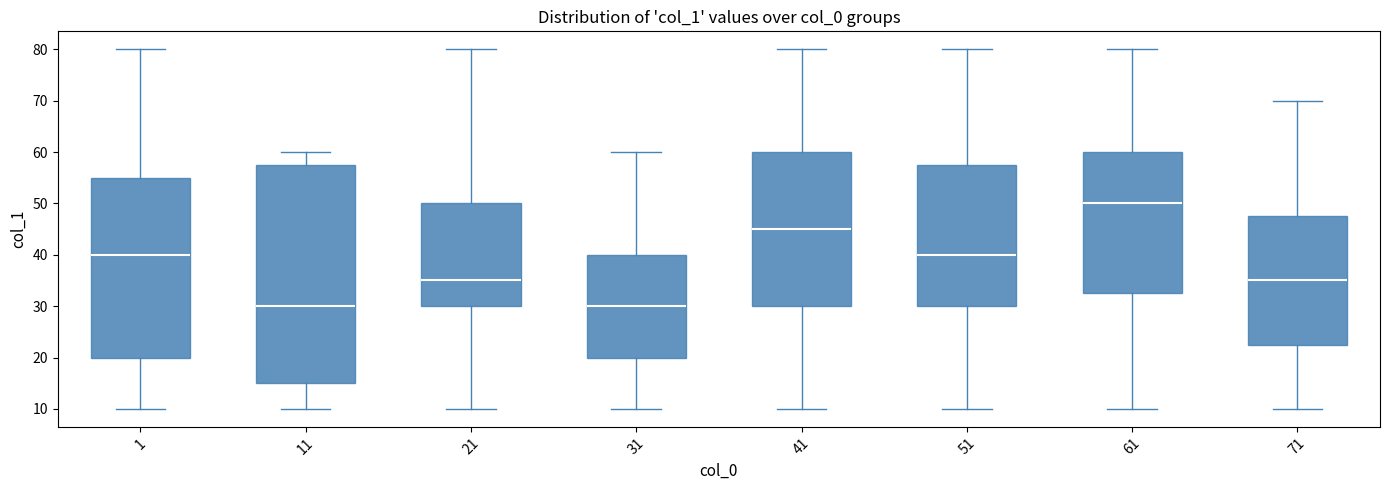

Which box is the tallest, from its lower edge to its upper edge?

11